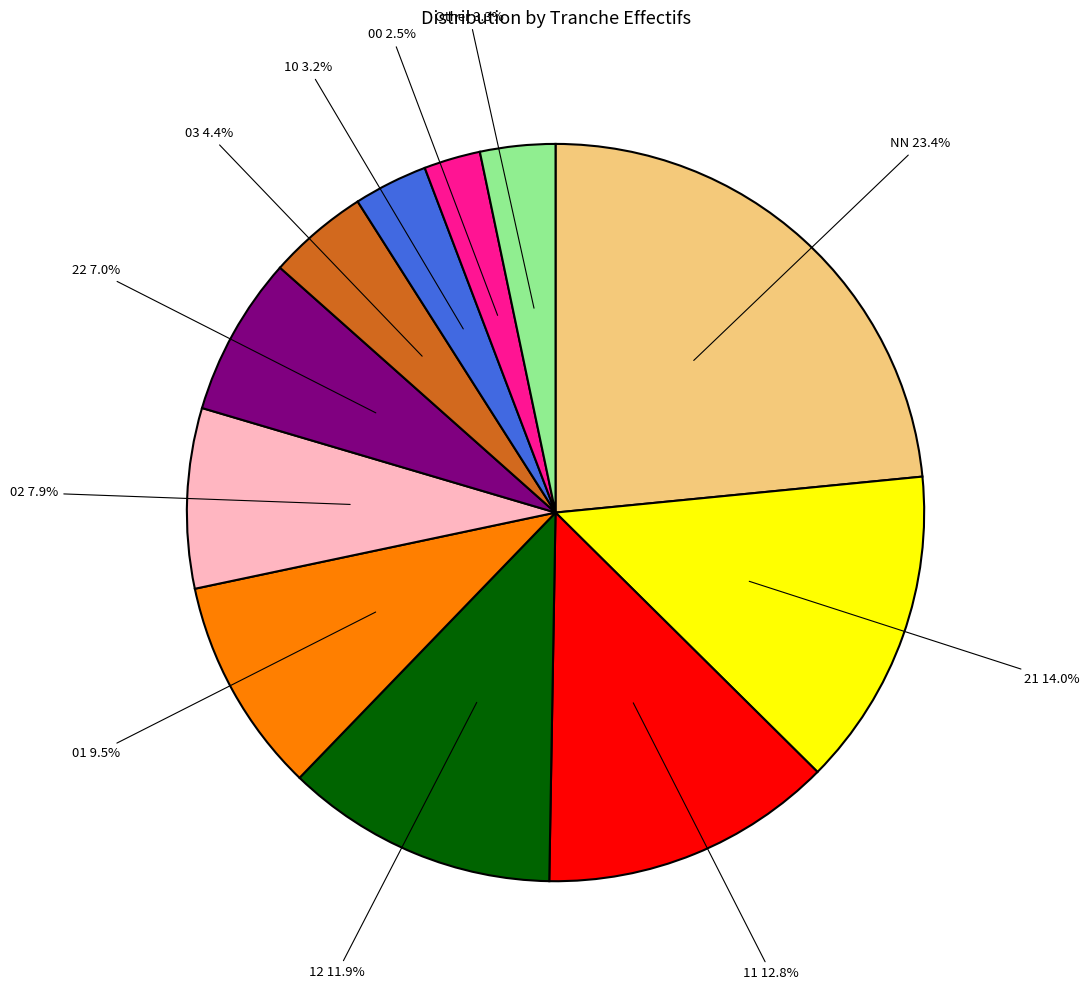

Is there any slice that represents more than half of the pie?

No